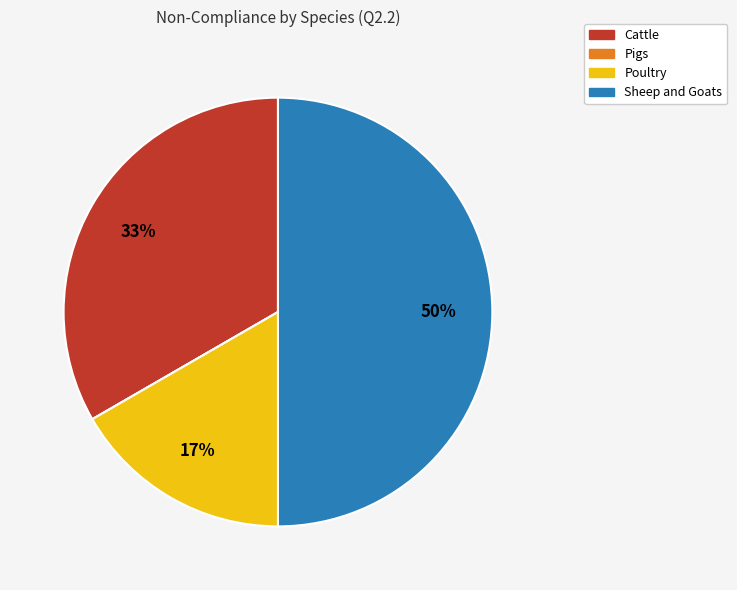

True or false: Sheep and Goats accounts for 37% of the total.

False